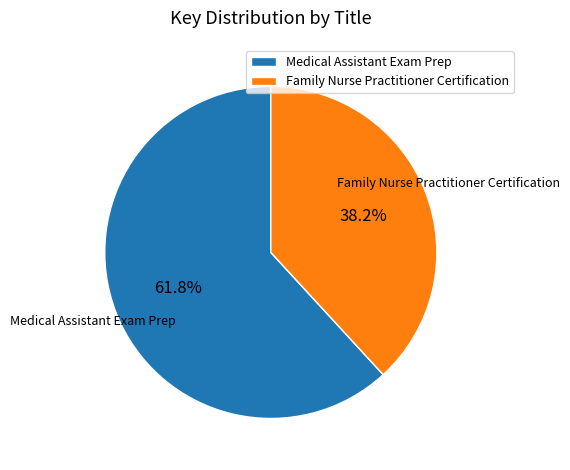

What is the smallest slice in the pie chart?

Family Nurse Practitioner Certification